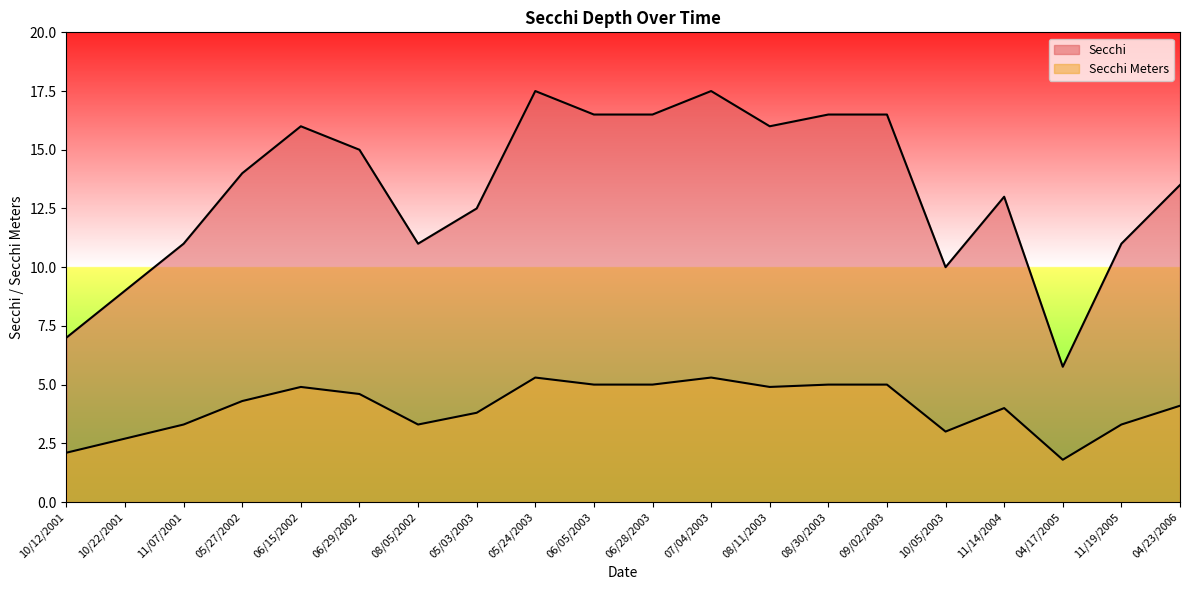

How many categories are shown in the chart?

20